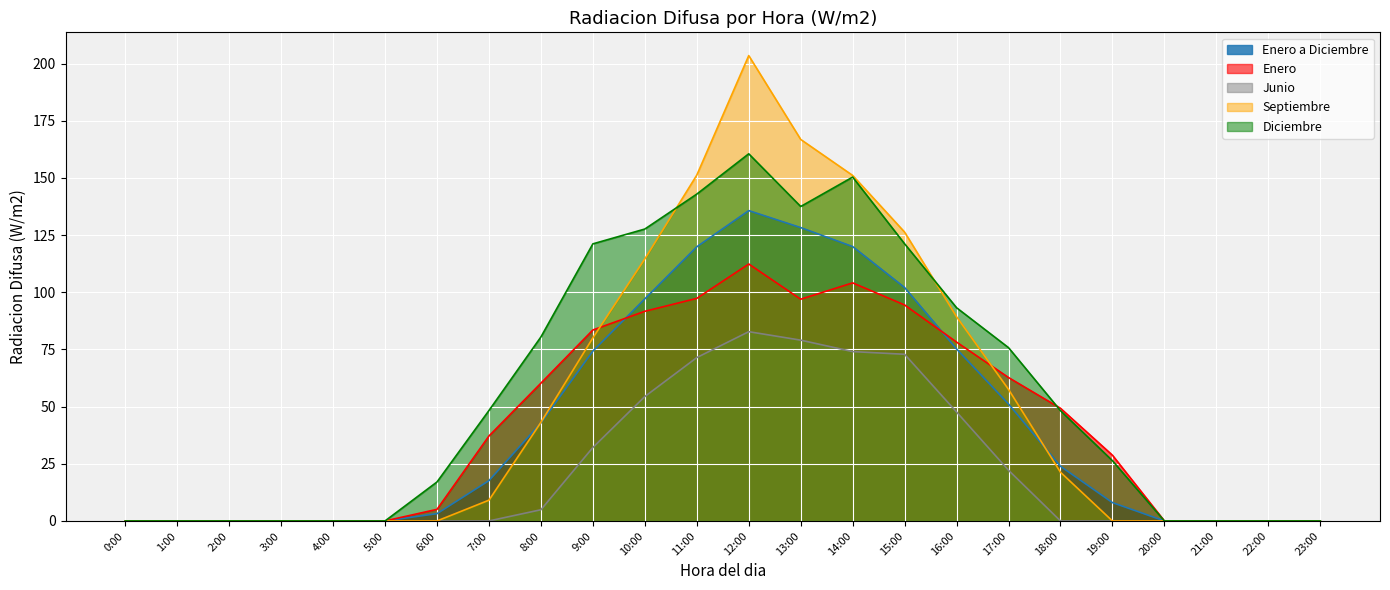

At which category does Junio reach its first local peak?

12:00